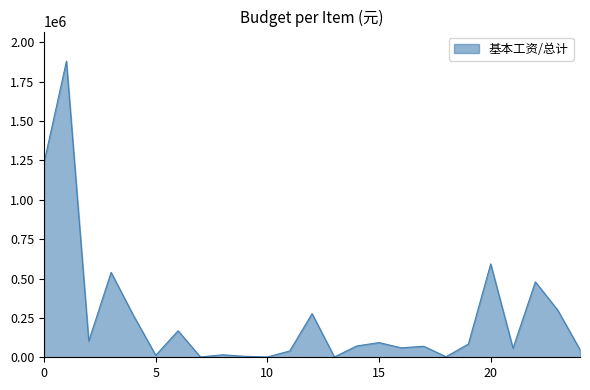

What is the difference between the second highest and minimum values?

1236045.1